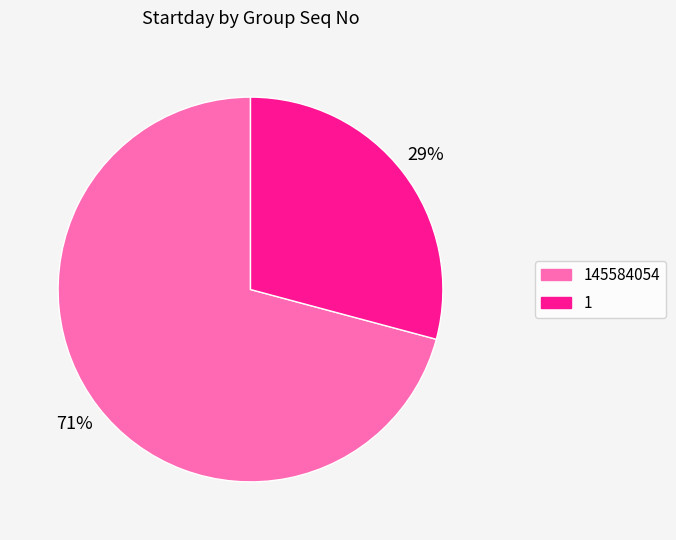

Is there any slice that represents more than half of the pie?

Yes